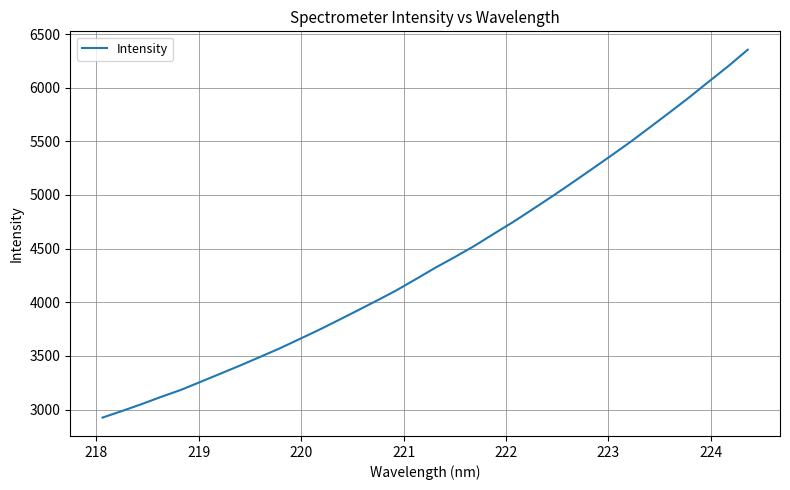

What is the maximum value shown in the chart?

6354.2